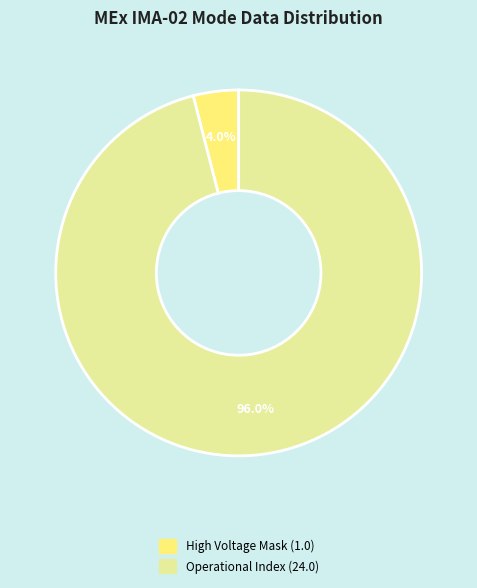

Is there a majority slice in this chart?

Yes